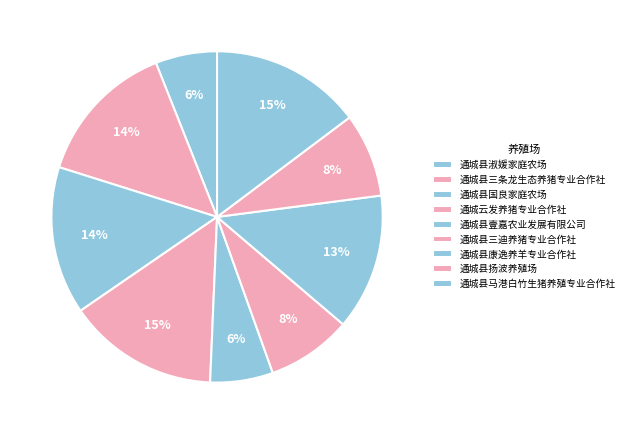

How many segments does this pie chart have?

9